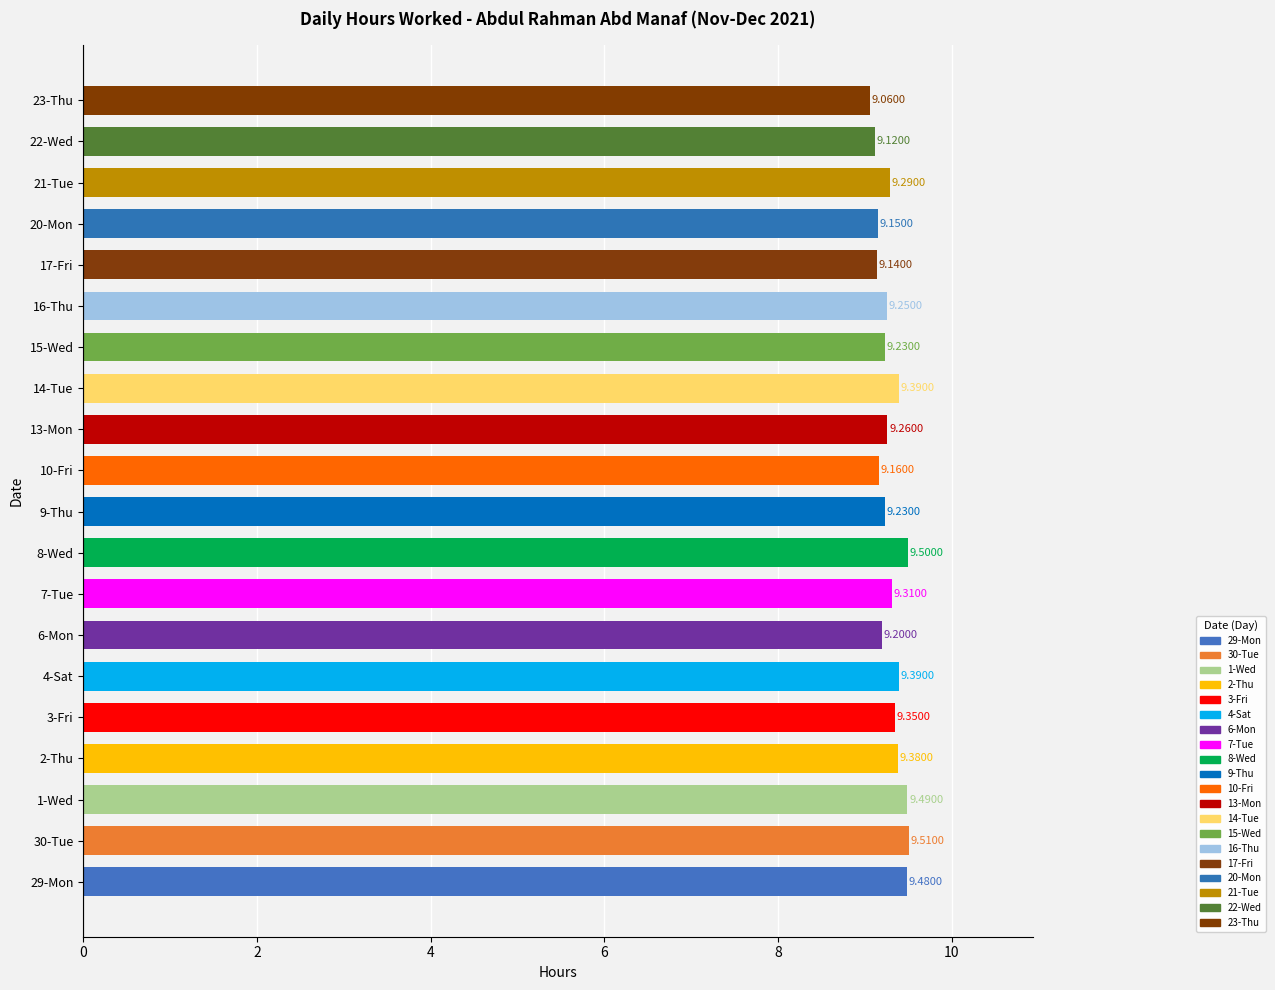

What is the smallest value displayed?

9.1